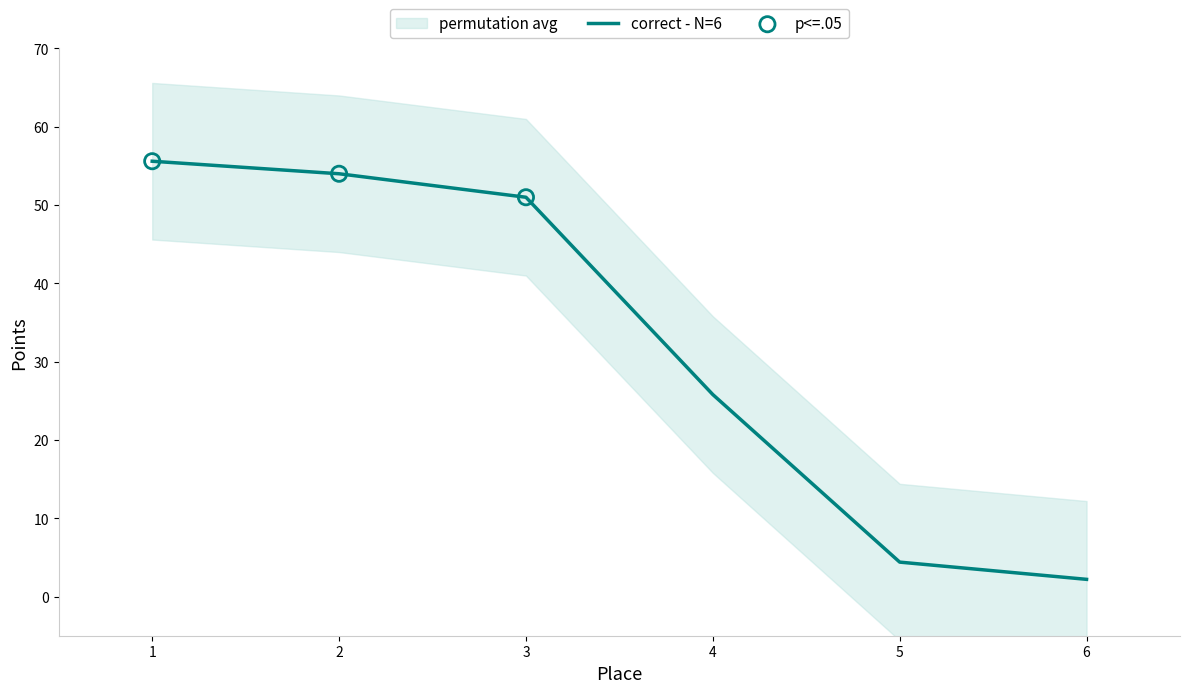

What is the change in value from 2 to 4?

-28.2